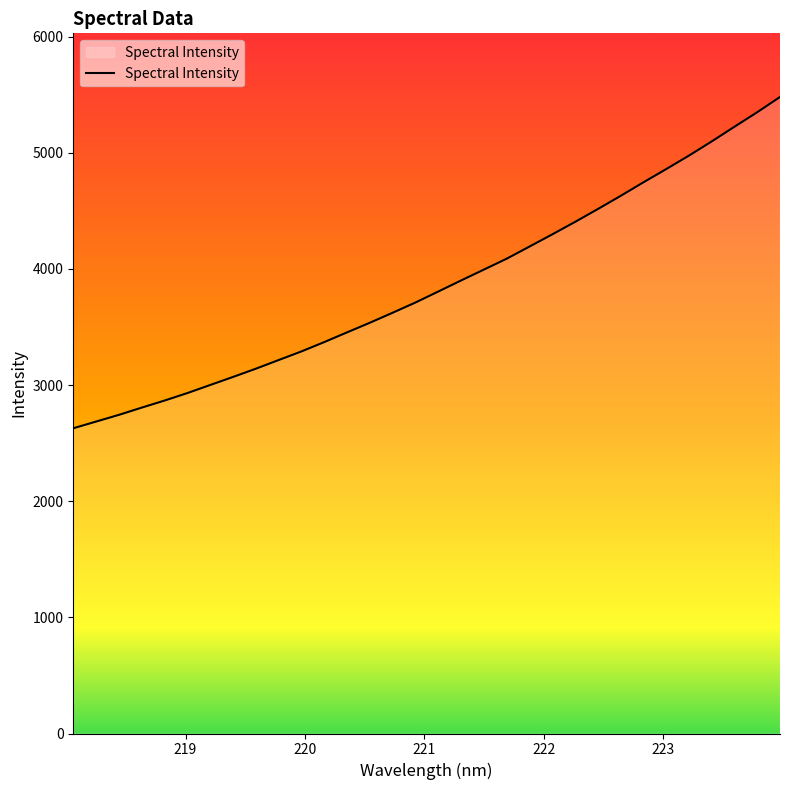

How many lines are shown in the chart?

1